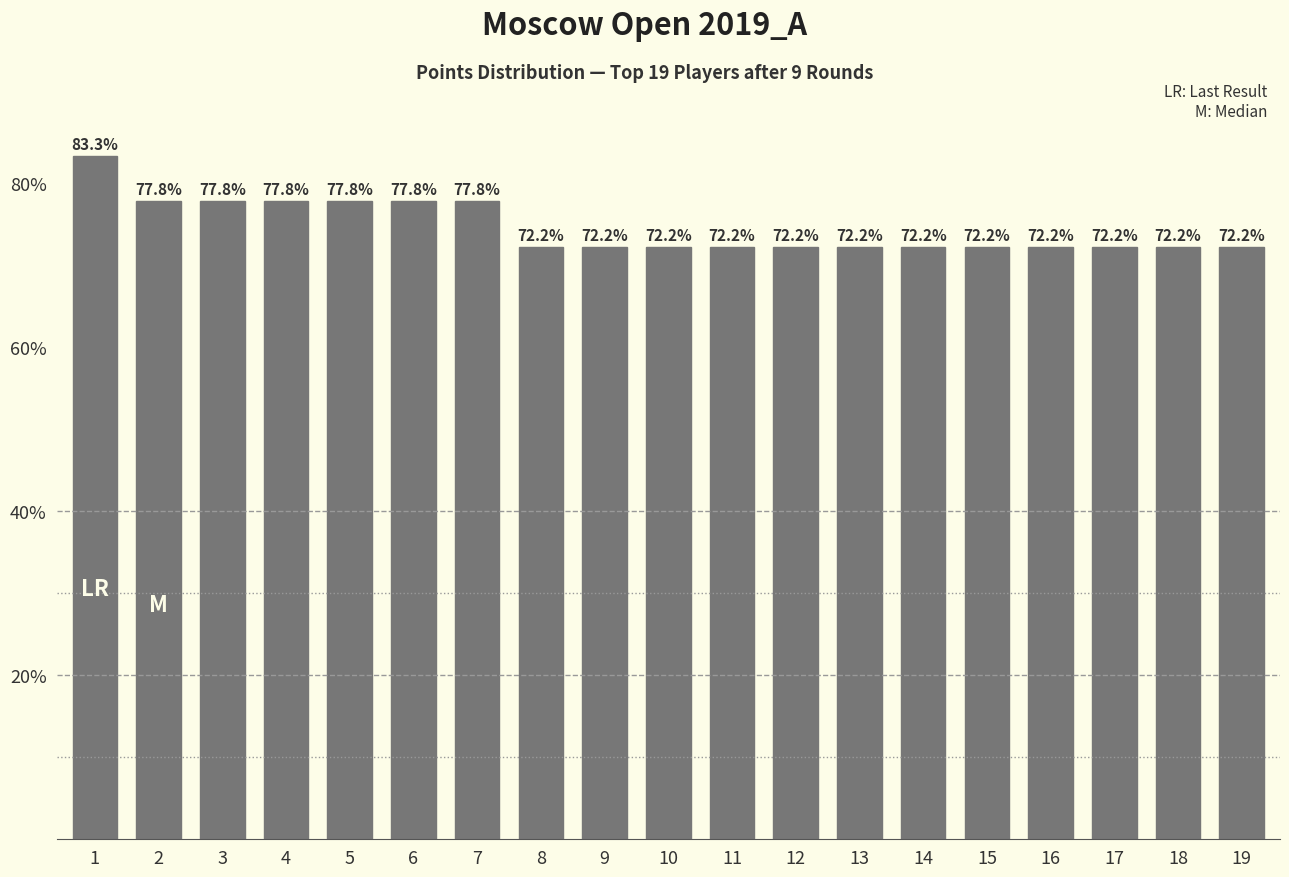

The chart shows a value of 72.2 at 16. True or false?

True